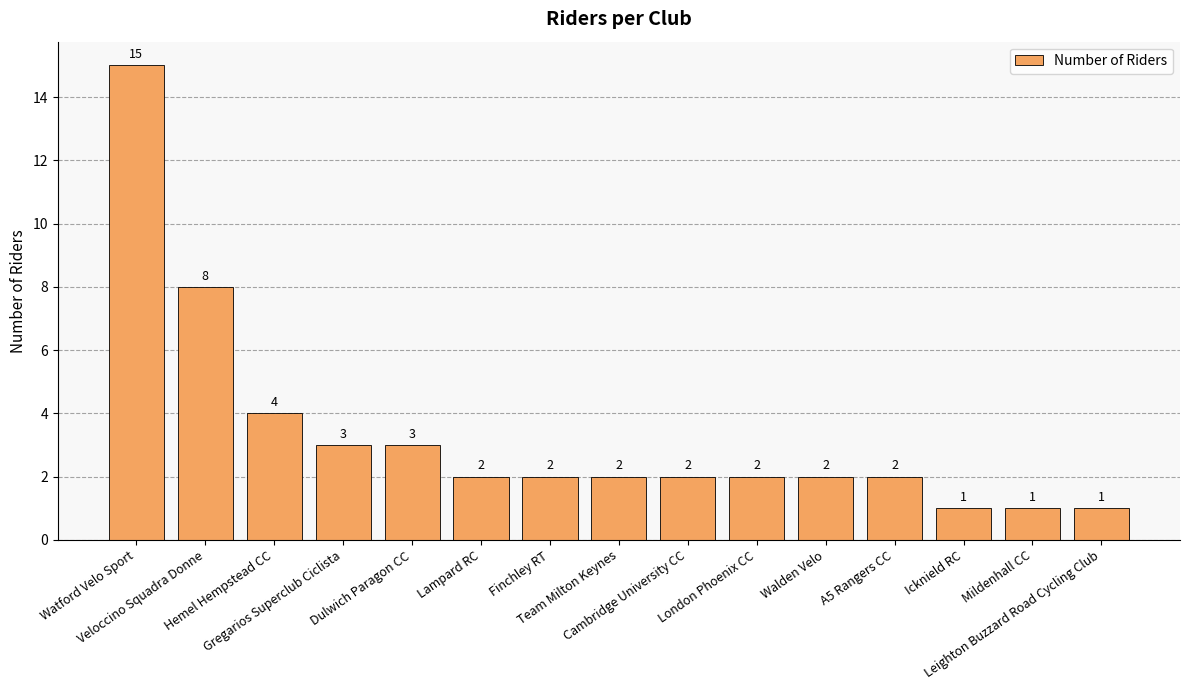

What is the change in value from Hemel Hempstead CC to Gregarios Superclub Ciclista?

-1